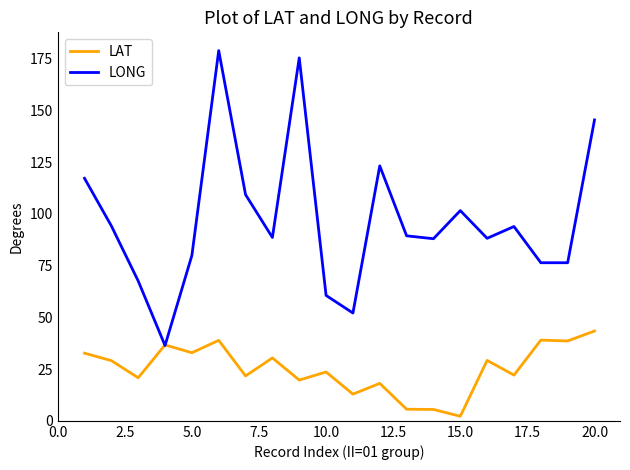

How many distinct data groups are displayed?

2